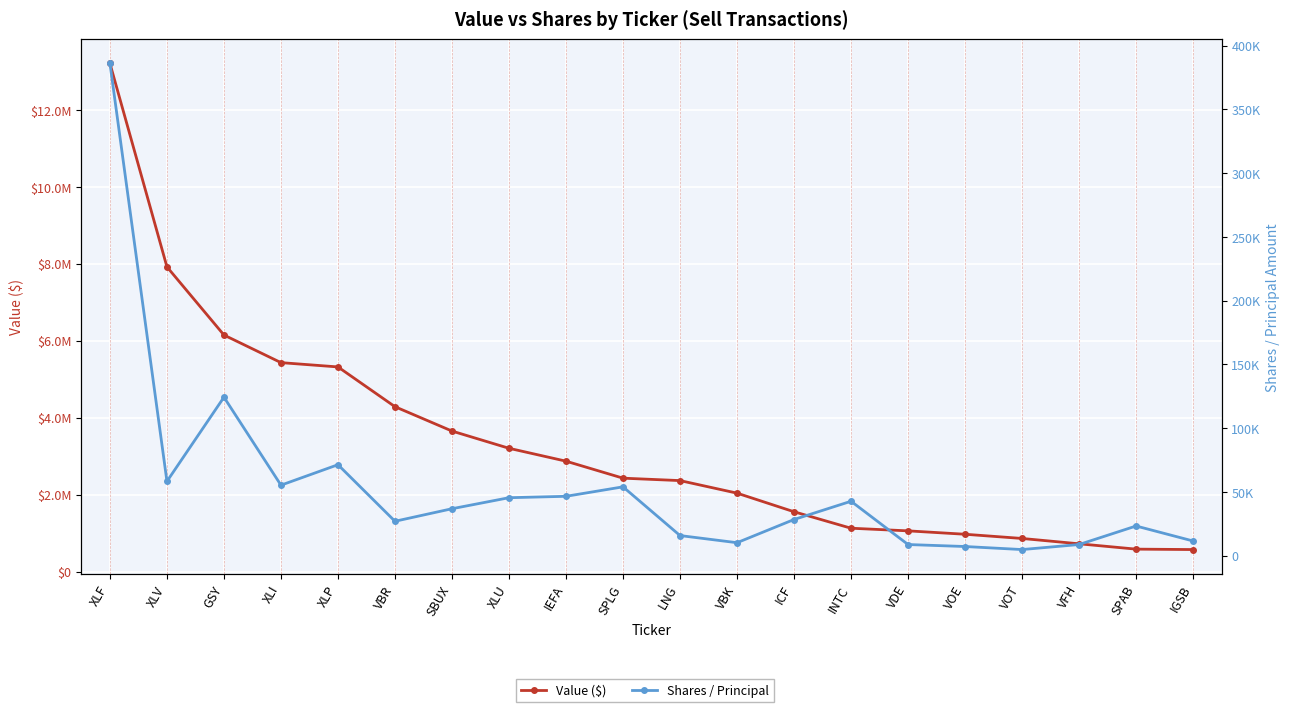

What is the label of the 2nd point from the left?

XLV